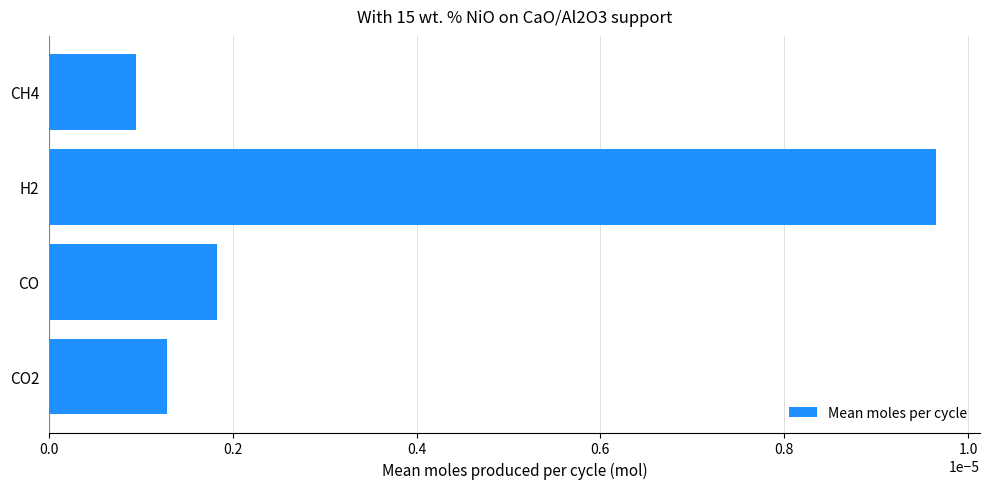

Which label corresponds to the smallest value in the chart?

CH4